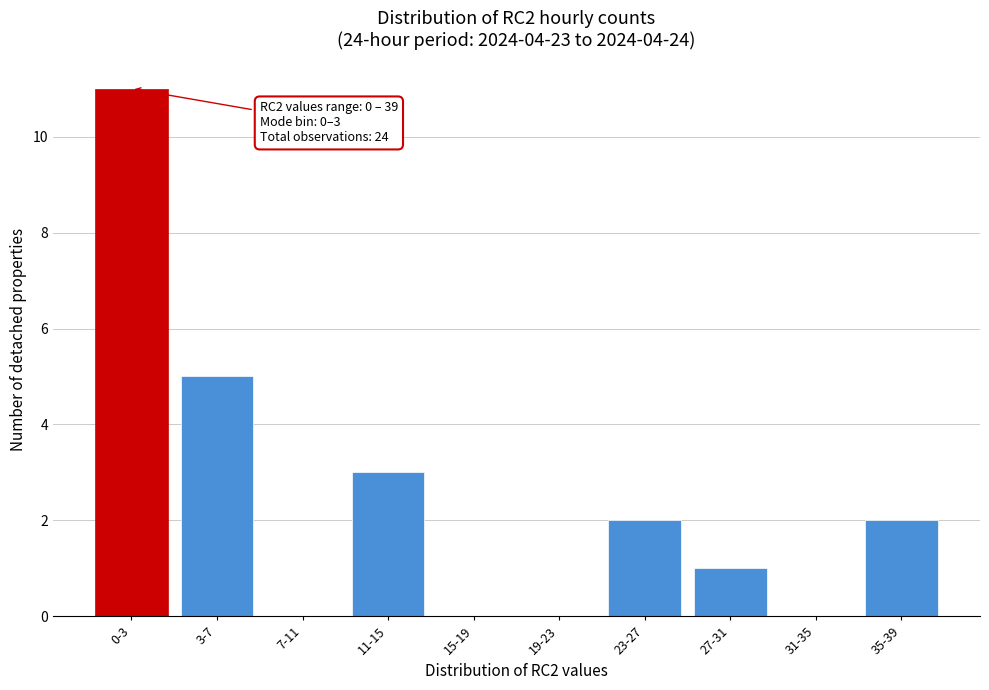

Reading left to right, what are all the values shown in this chart?

0-3=11	3-7=5	7-11=0	11-15=3	15-19=0	19-23=0	23-27=2	27-31=1	31-35=0	35-39=2